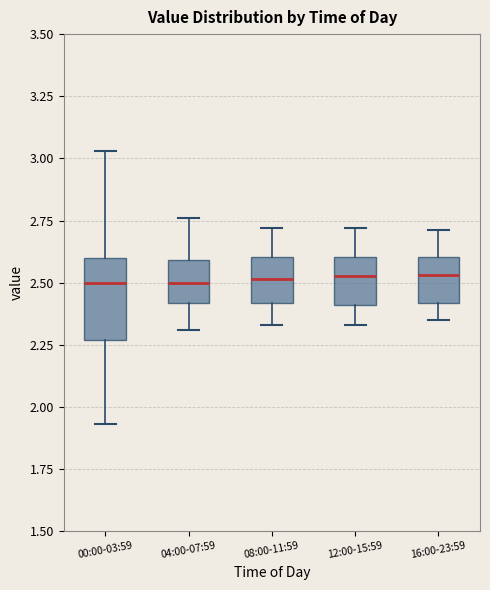

Comparing the boxes themselves (not the whiskers), which one is the tallest?

00:00-03:59